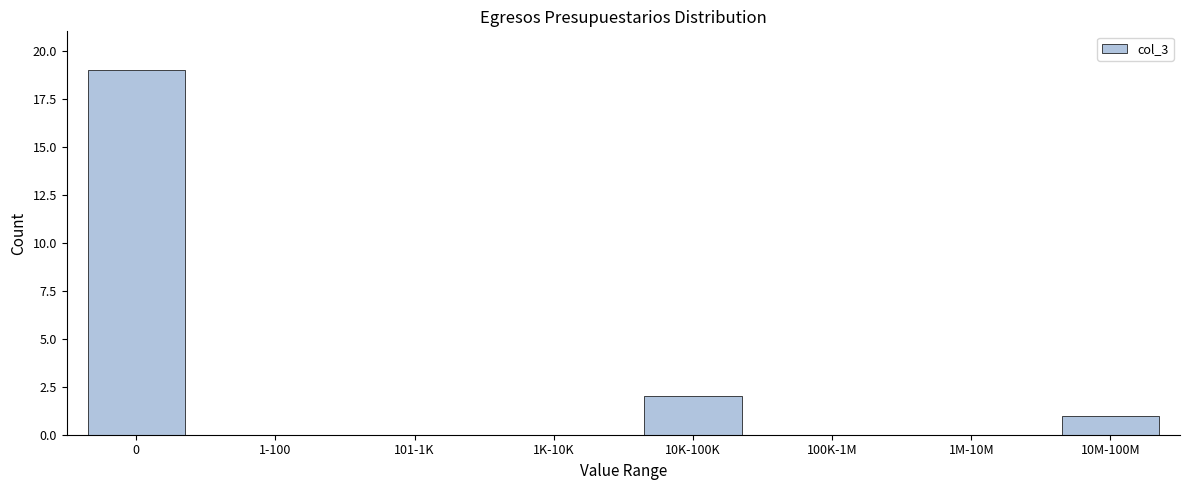

At which label is the value closest to 9?

10K-100K